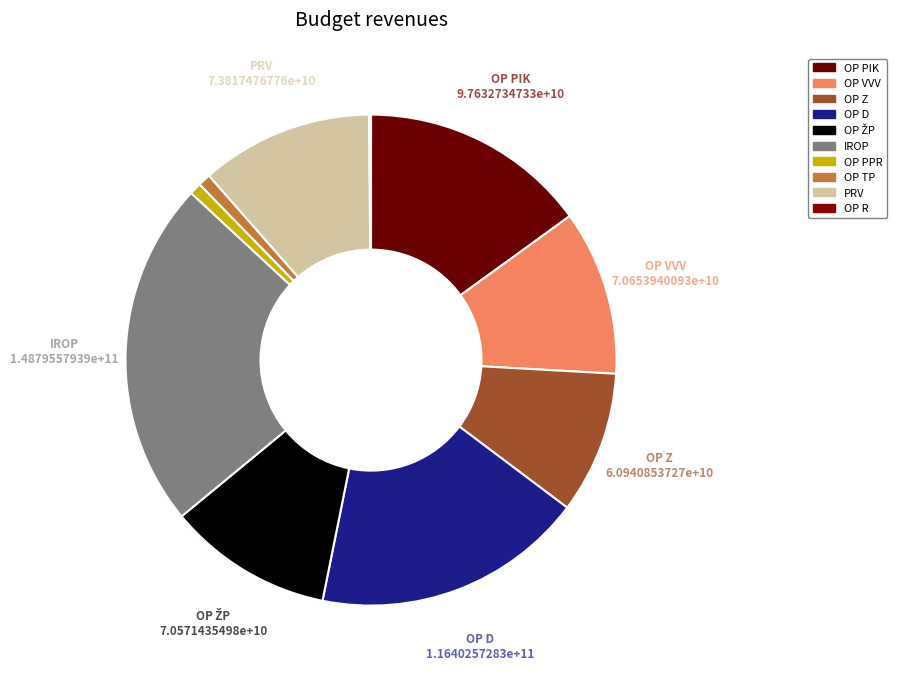

What is the total percentage of OP PIK and IROP?

37.9%